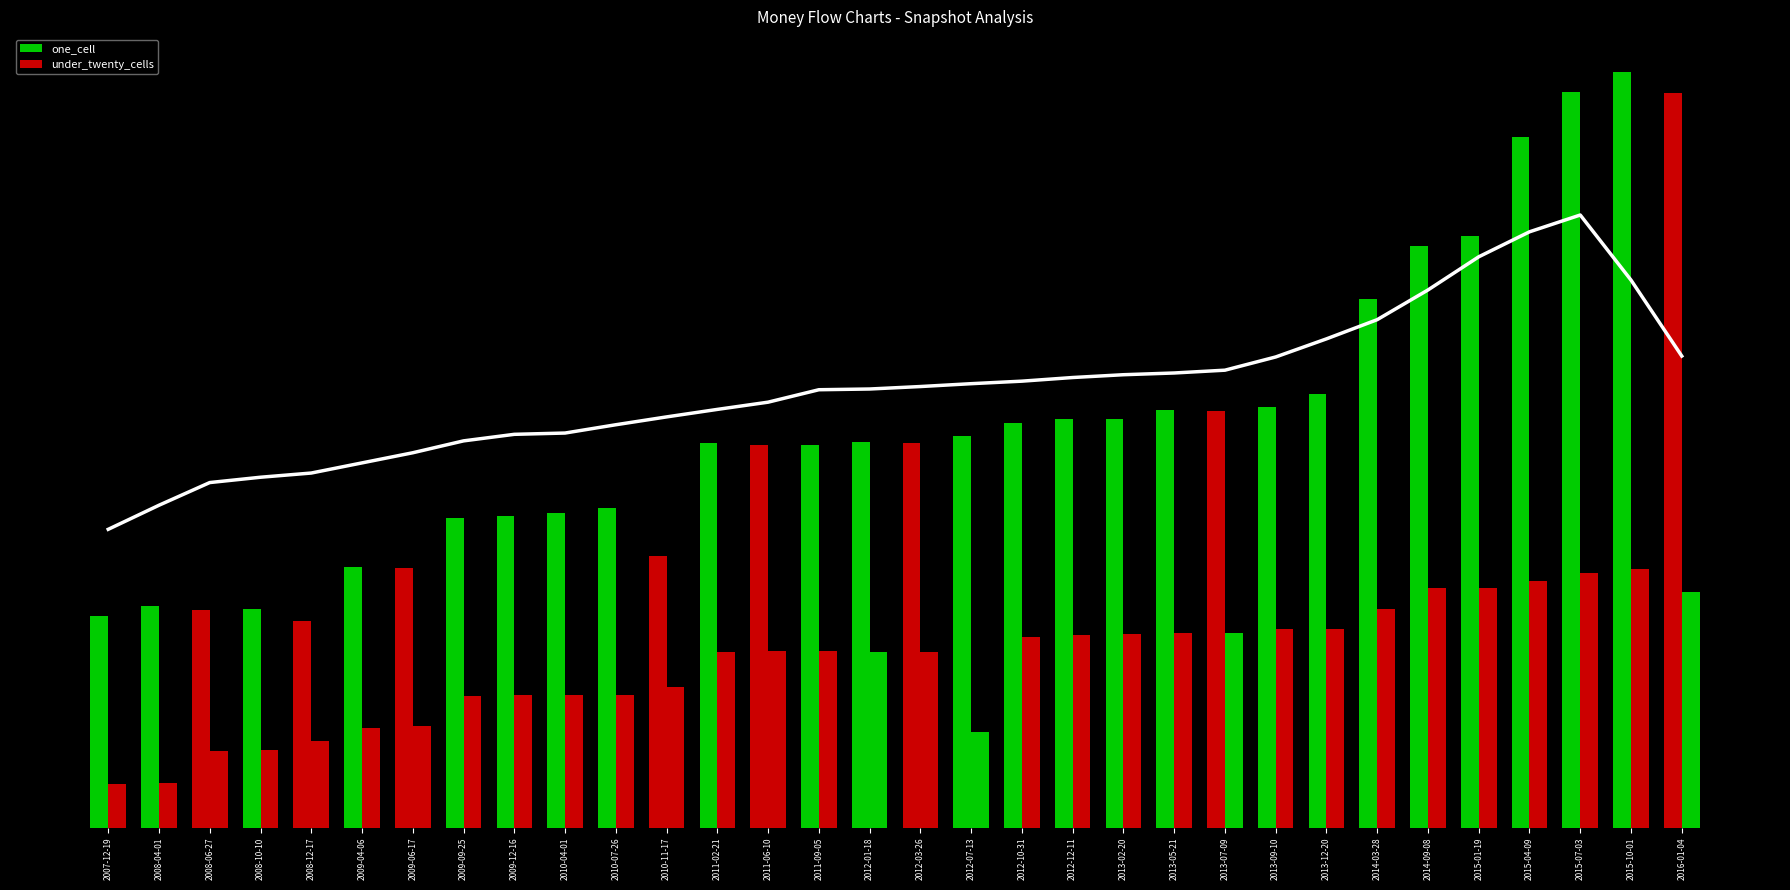

Read the under_twenty_cells value at 2016-01-04, to the nearest 50.

450